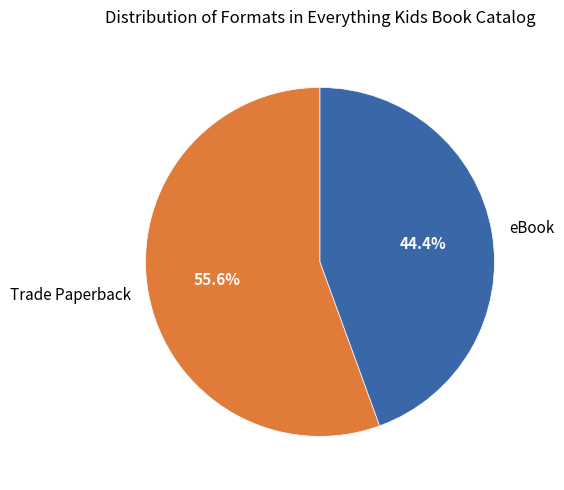

Which slice is the largest?

Trade Paperback